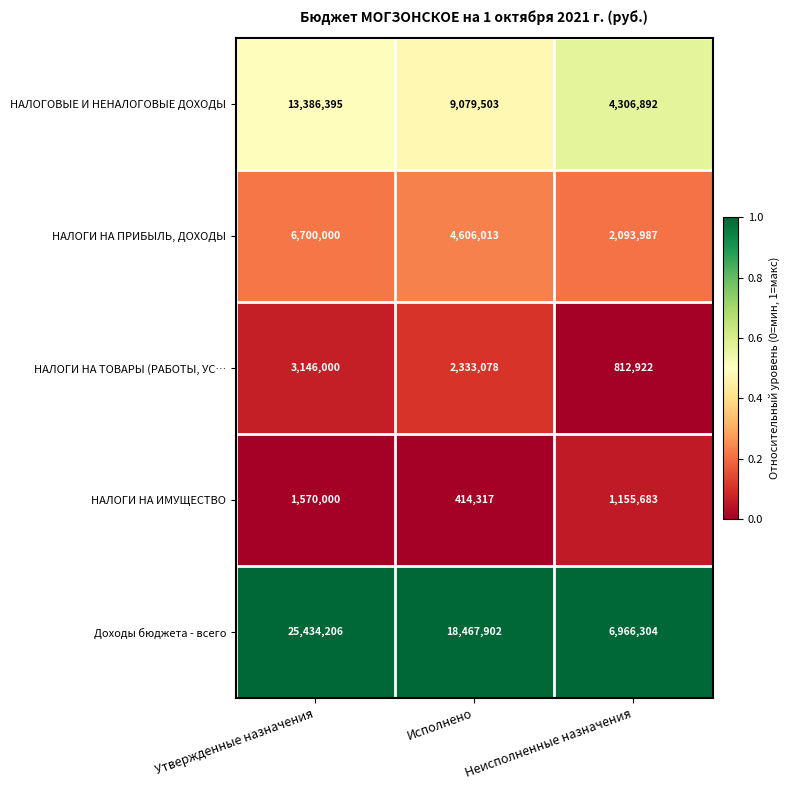

What is the total value across all series at Неисполненные назначения?

15335788